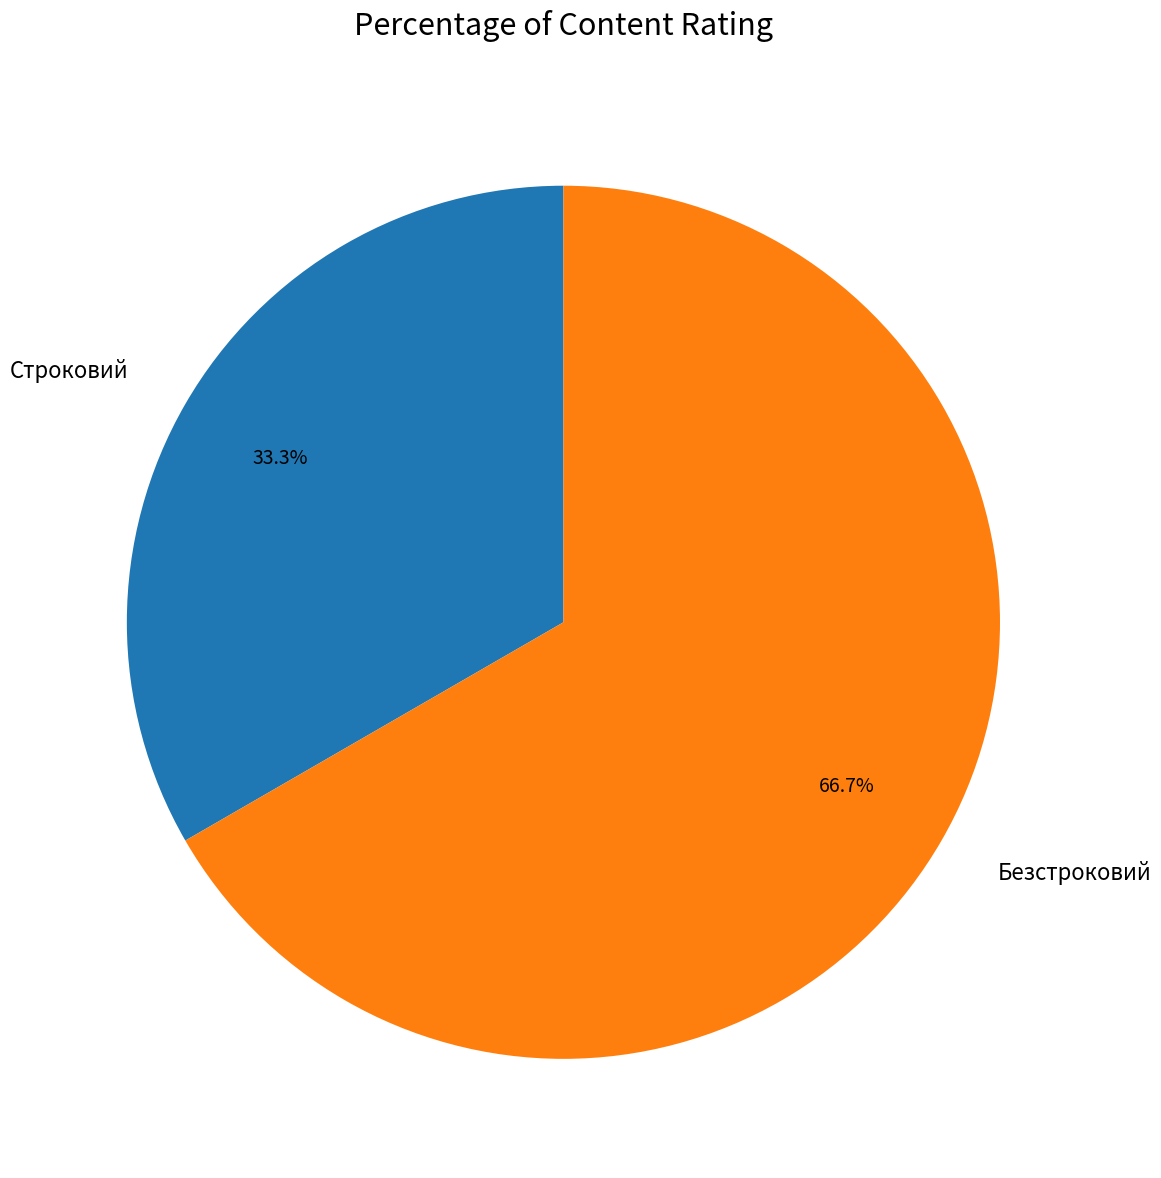

Between Безстроковий and Строковий, which is larger?

Безстроковий